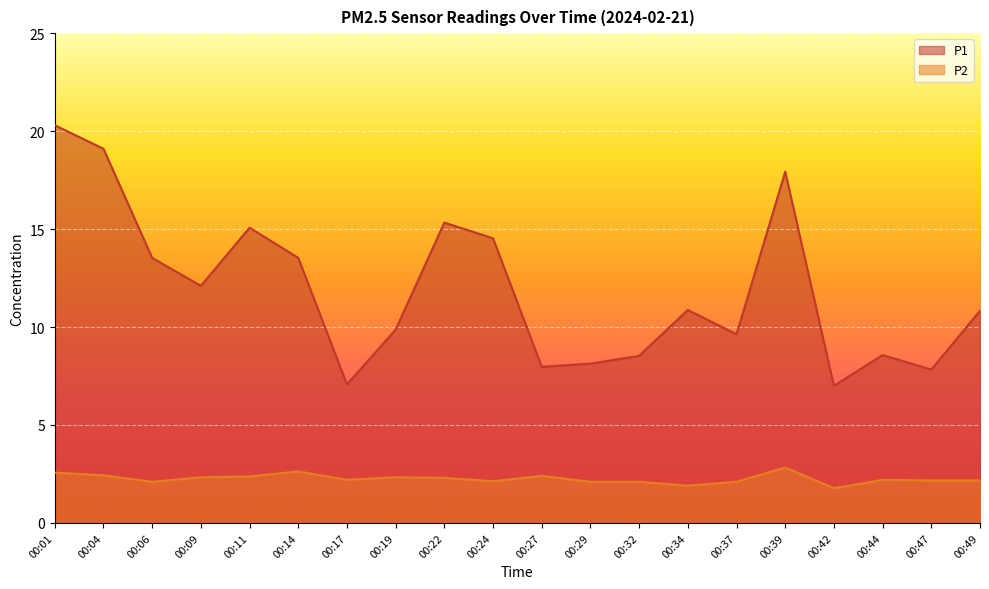

Rank the categories by P1 value from highest to lowest.

00:01, 00:04, 00:39, 00:22, 00:11, 00:24, 00:06, 00:14, 00:09, 00:34, 00:49, 00:19, 00:37, 00:44, 00:32, 00:29, 00:27, 00:47, 00:17, 00:42